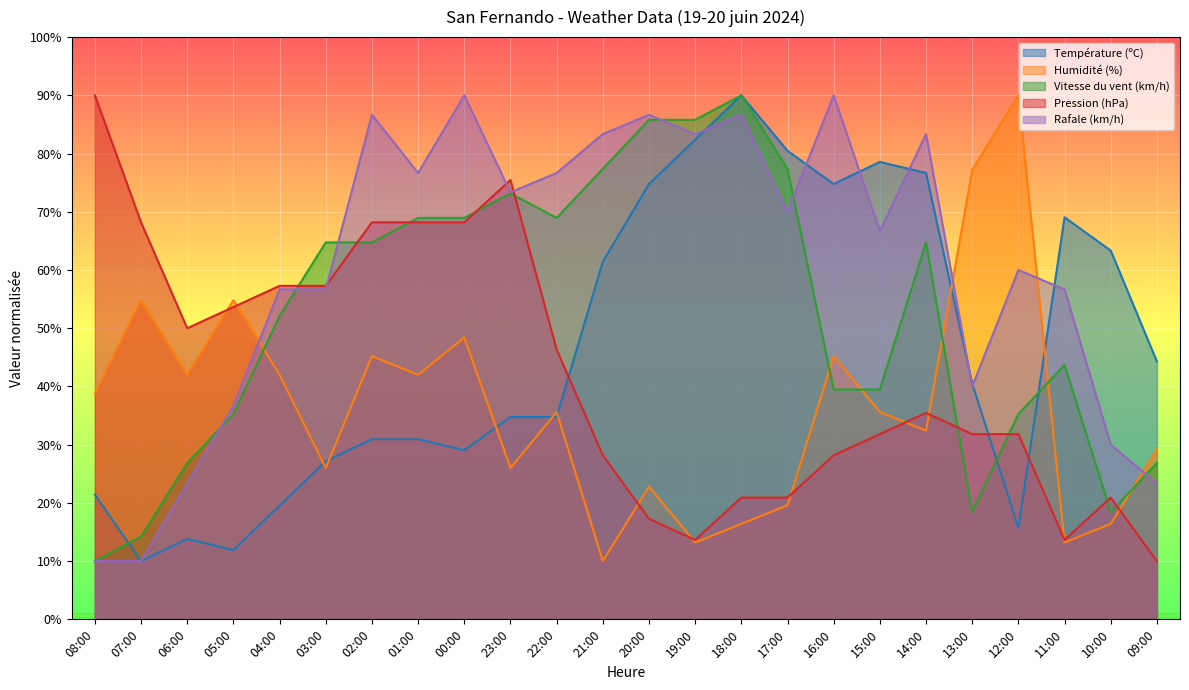

Reading right to left, what are all the values shown in this chart?

Température (ºC): 09:00=44.3	10:00=63.3	11:00=69.0	12:00=15.7	13:00=40.5	14:00=76.7	15:00=78.6	16:00=74.8	17:00=80.5	18:00=90.0	19:00=82.4	20:00=74.8	21:00=61.4	22:00=34.8	23:00=34.8	00:00=29.0	01:00=31.0	02:00=31.0	03:00=27.1	04:00=19.5	05:00=11.9	06:00=13.8	07:00=10.0	08:00=21.4
Humidité (%): 09:00=29.2	10:00=16.4	11:00=13.2	12:00=90.0	13:00=77.2	14:00=32.4	15:00=35.6	16:00=45.2	17:00=19.6	18:00=16.4	19:00=13.2	20:00=22.8	21:00=10.0	22:00=35.6	23:00=26.0	00:00=48.4	01:00=42.0	02:00=45.2	03:00=26.0	04:00=42.0	05:00=54.8	06:00=42.0	07:00=54.8	08:00=38.8
Vitesse du vent (km/h): 09:00=26.8	10:00=18.4	11:00=43.7	12:00=35.3	13:00=18.4	14:00=64.7	15:00=39.5	16:00=39.5	17:00=77.4	18:00=90.0	19:00=85.8	20:00=85.8	21:00=77.4	22:00=68.9	23:00=73.2	00:00=68.9	01:00=68.9	02:00=64.7	03:00=64.7	04:00=52.1	05:00=35.3	06:00=26.8	07:00=14.2	08:00=10.0
Pression (hPa): 09:00=10.0	10:00=20.9	11:00=13.6	12:00=31.8	13:00=31.8	14:00=35.5	15:00=31.8	16:00=28.2	17:00=20.9	18:00=20.9	19:00=13.6	20:00=17.3	21:00=28.2	22:00=46.4	23:00=75.5	00:00=68.2	01:00=68.2	02:00=68.2	03:00=57.3	04:00=57.3	05:00=53.6	06:00=50.0	07:00=68.2	08:00=90.0
Rafale (km/h): 09:00=23.3	10:00=30.0	11:00=56.7	12:00=60.0	13:00=40.0	14:00=83.3	15:00=66.7	16:00=90.0	17:00=70.0	18:00=86.7	19:00=83.3	20:00=86.7	21:00=83.3	22:00=76.7	23:00=73.3	00:00=90.0	01:00=76.7	02:00=86.7	03:00=56.7	04:00=56.7	05:00=36.7	06:00=23.3	07:00=10.0	08:00=10.0